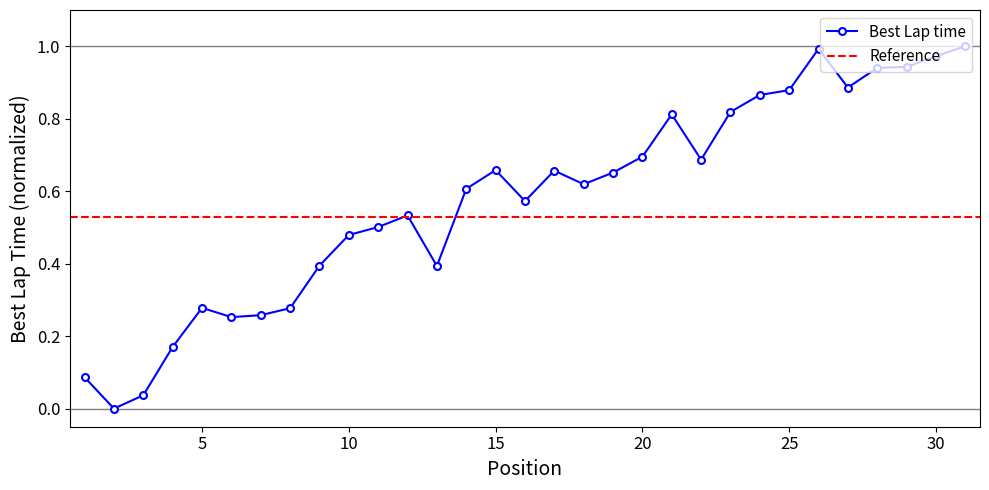

Reading right to left, what are all the values shown in this chart?

31=1.0	30=1.0	29=0.9	28=0.9	27=0.9	26=1.0	25=0.9	24=0.9	23=0.8	22=0.7	21=0.8	20=0.7	19=0.7	18=0.6	17=0.7	16=0.6	15=0.7	14=0.6	13=0.4	12=0.5	11=0.5	10=0.5	9=0.4	8=0.3	7=0.3	6=0.3	5=0.3	4=0.2	3=0.0	2=0.0	1=0.1